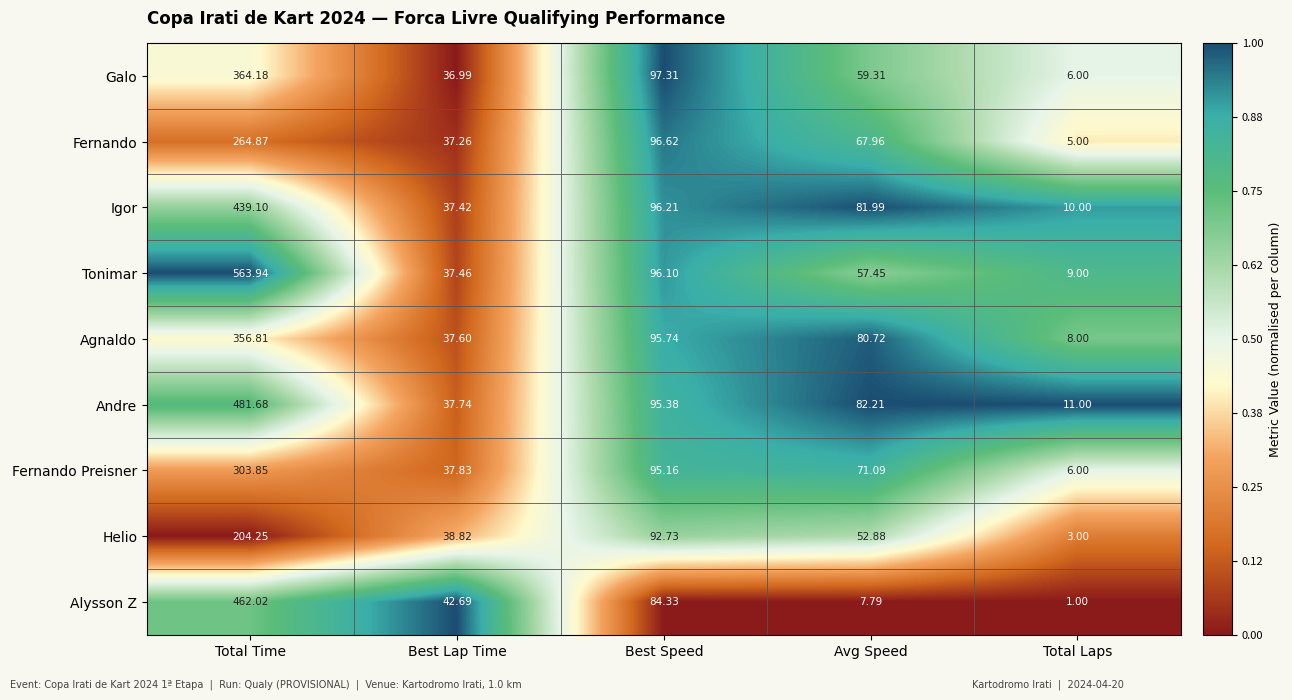

What is the difference between the highest and lowest values at Best Speed?

13.0